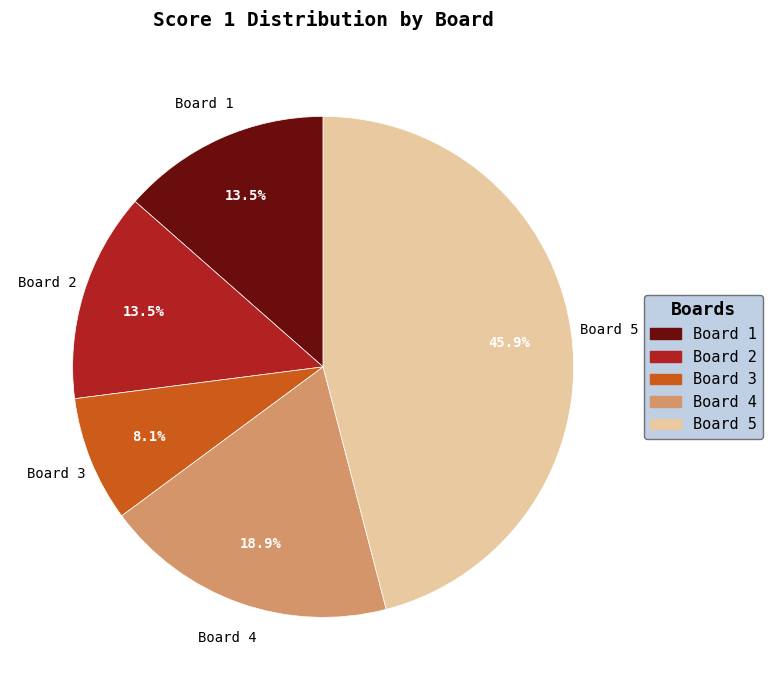

What percentage do Board 3 and Board 2 together represent?

21.6%